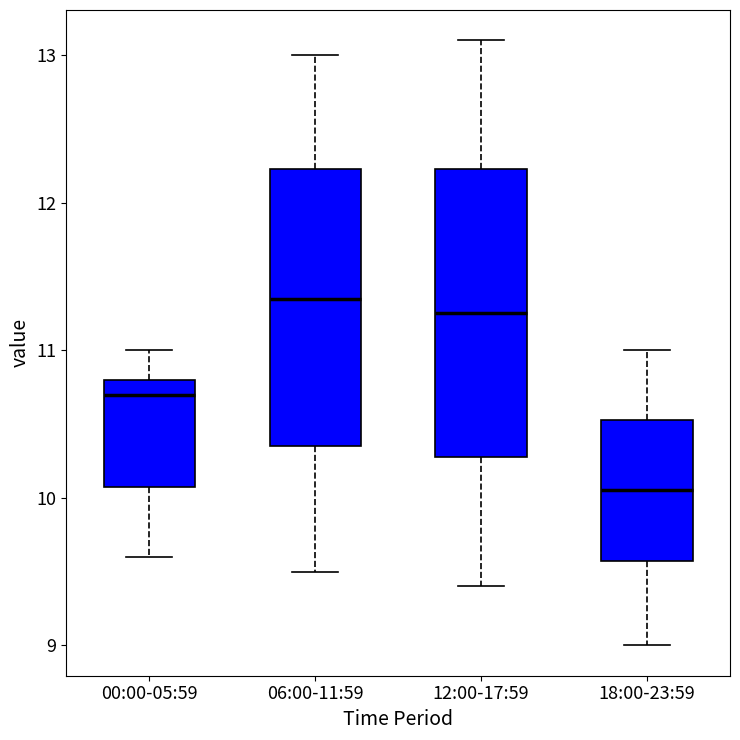

Where does the lower whisker of the box for 12:00-17:59 end on the y-axis? The values are not printed on the chart, so give them approximately, as read against the axis.

9.4